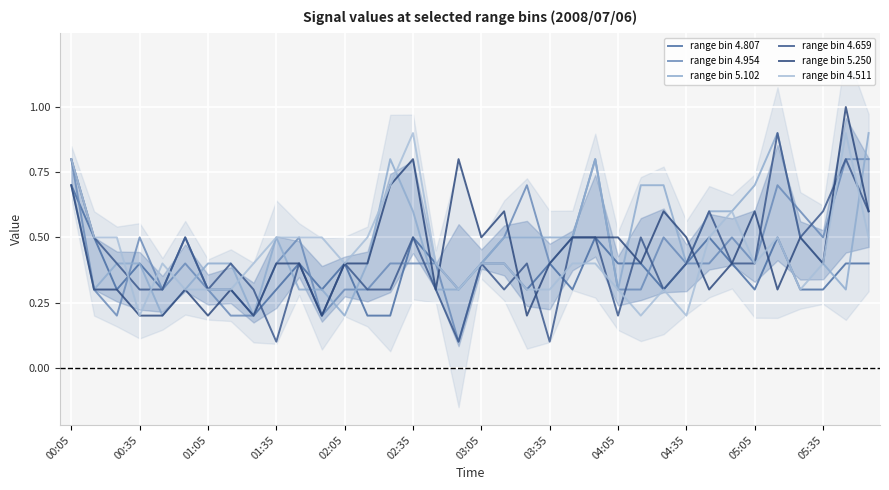

True or false: range bin 4.954 has a value of 0.2 at 00:35.

False